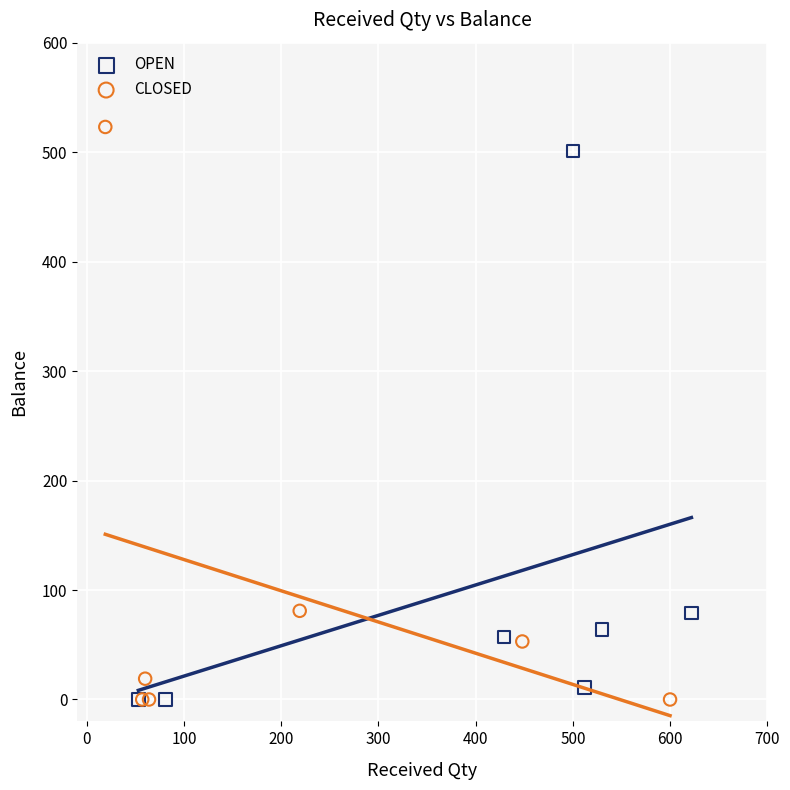

What are all the series names shown in the legend?

OPEN, CLOSED